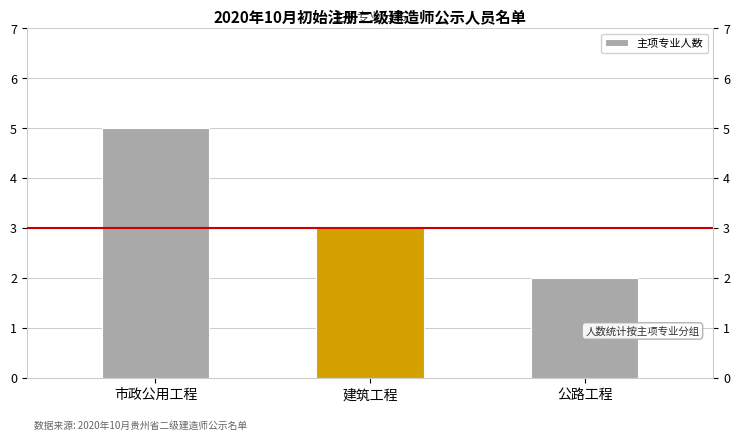

What is the label of the 2nd bar from the right?

建筑工程